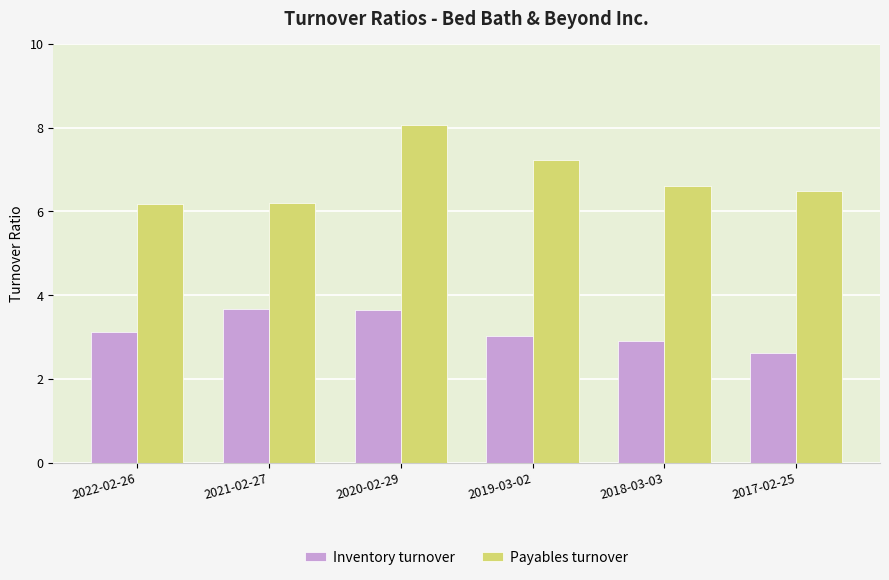

At 2020-02-29, list the series in order from largest to smallest.

Payables turnover, Inventory turnover